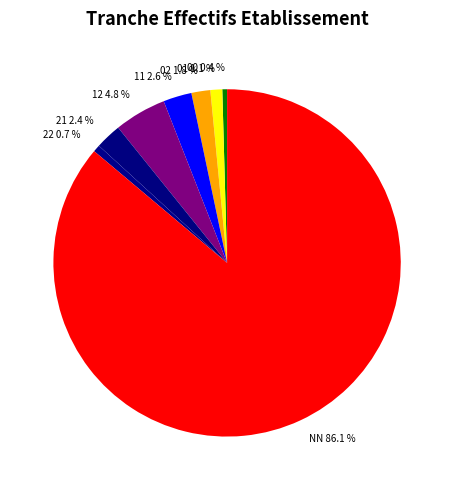

What portion of the pie excludes 02?

98.2%